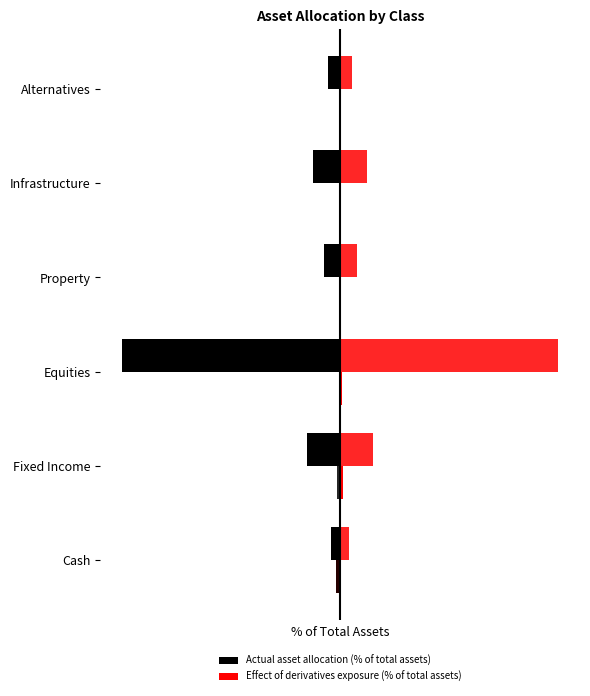

Is the value of Actual asset allocation (% of total assets) at 3 greater than the value of Effect of derivatives exposure (% of total assets) at 2?

No